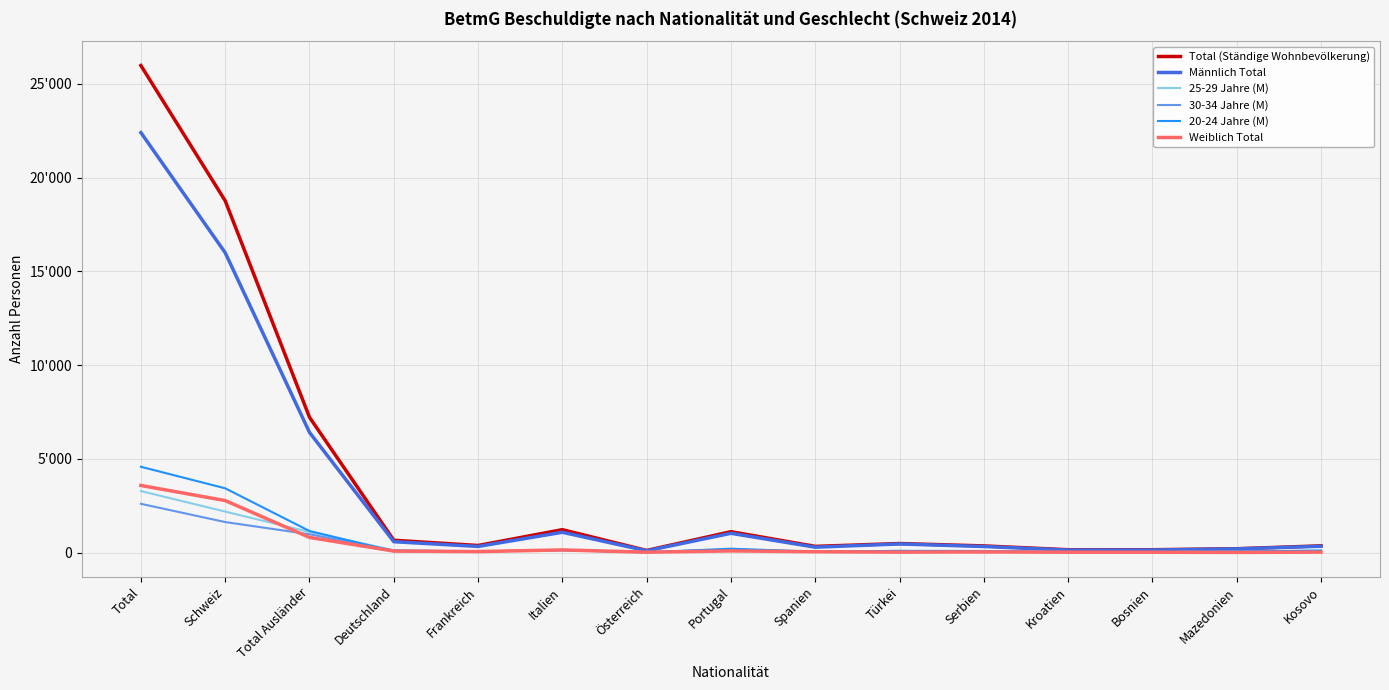

Is this an area chart (filled region under the line)?

No